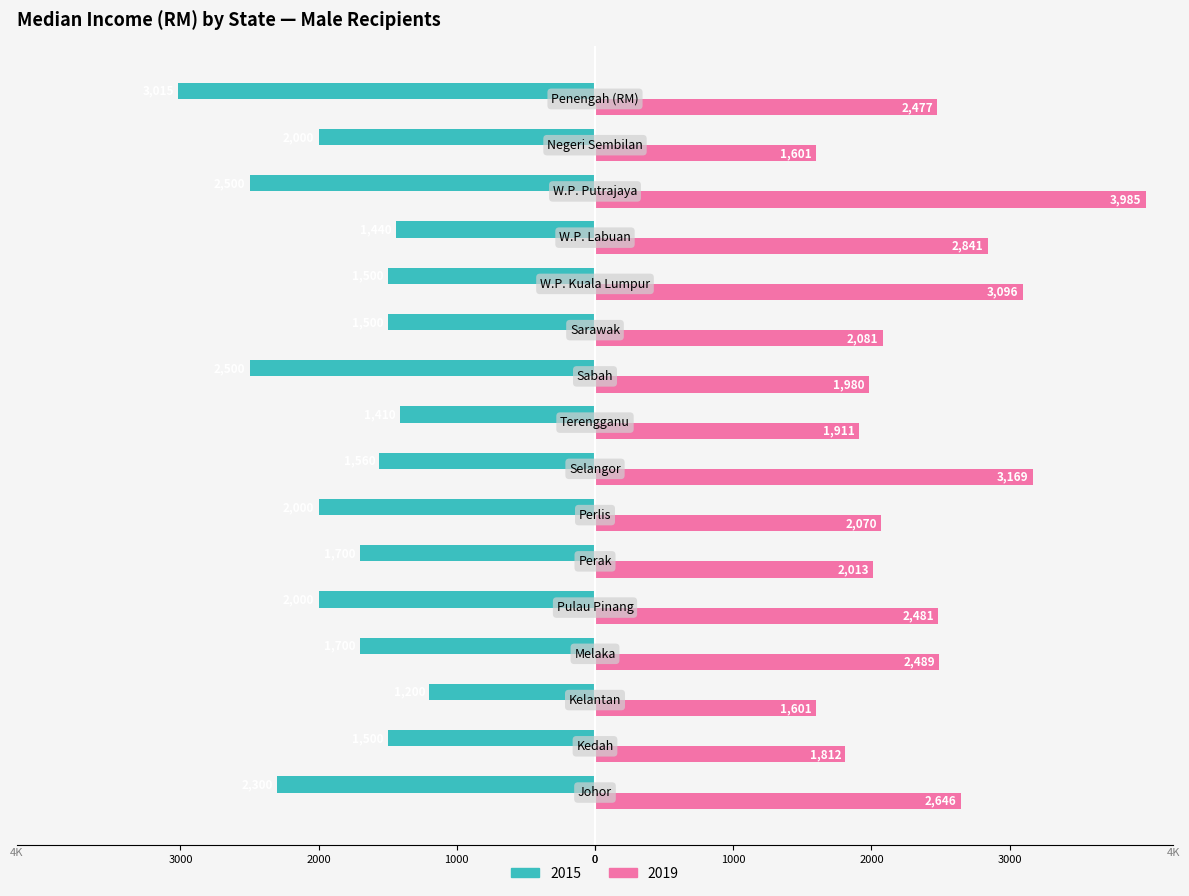

What is the value of the 2015 bar at the 4th from the left?

-1700